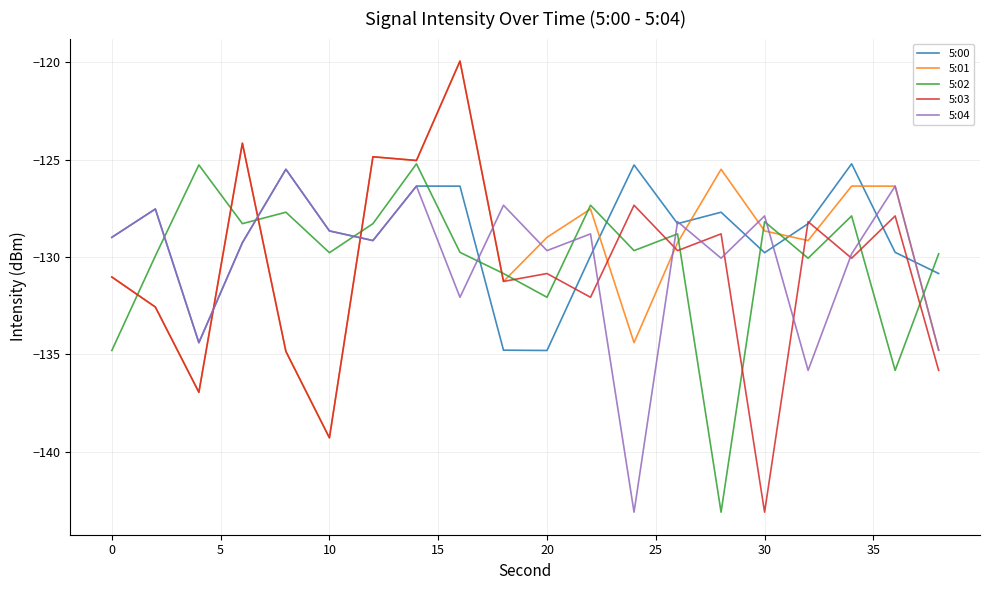

What is the smallest value displayed?

-143.1